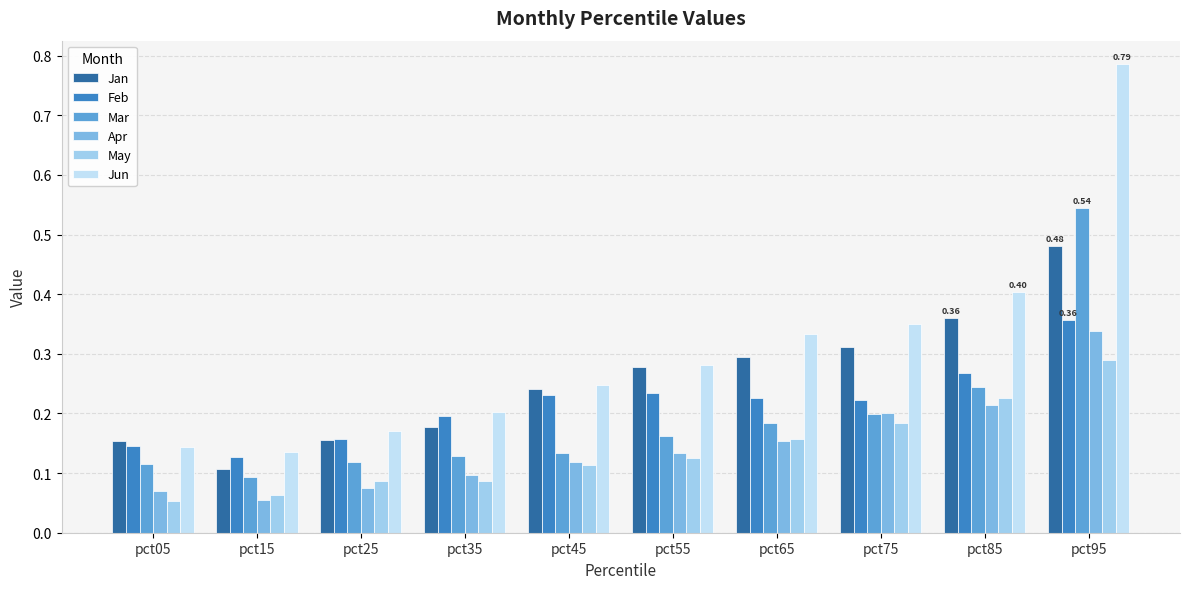

Between pct15 and pct45, which series saw the biggest shift?

Jan